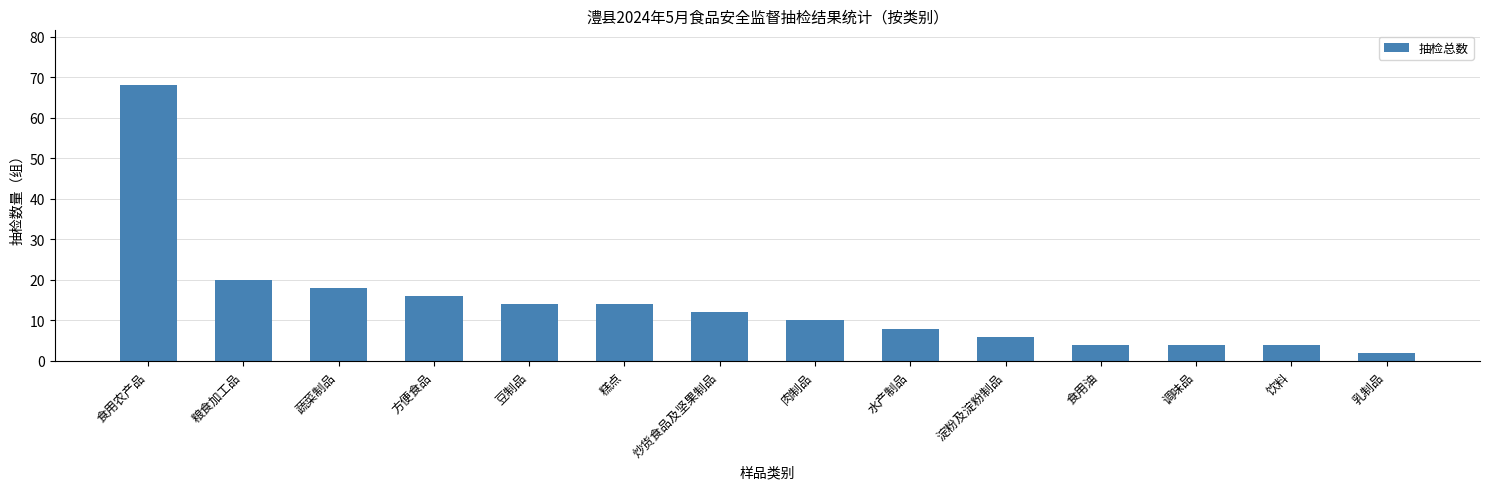

What is the ratio of the value at 食用农产品 to the value at 饮料?

17.0